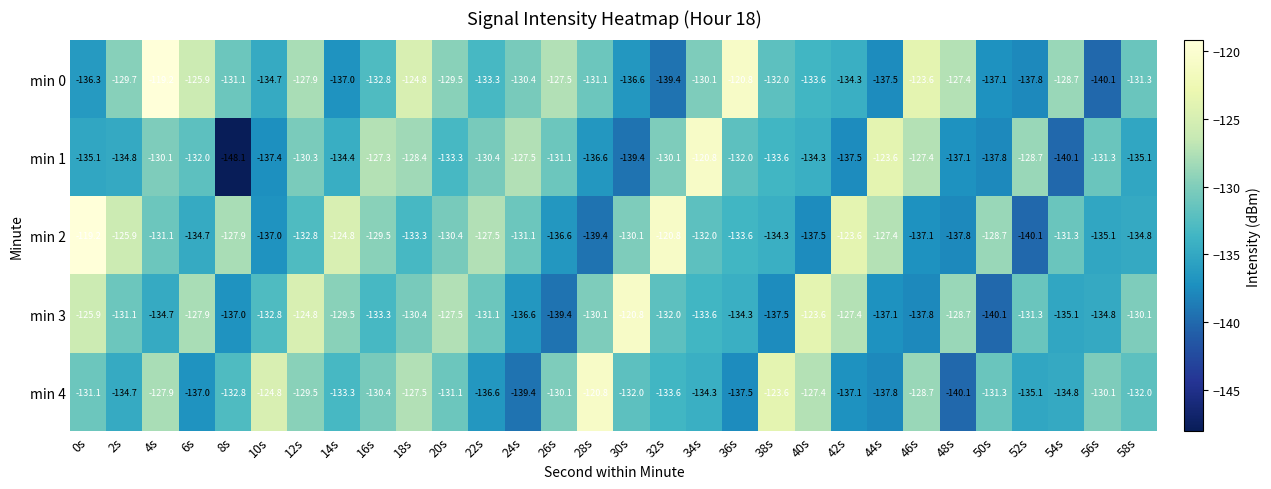

The value of min 0 at 34s is -130.1. True or false?

True